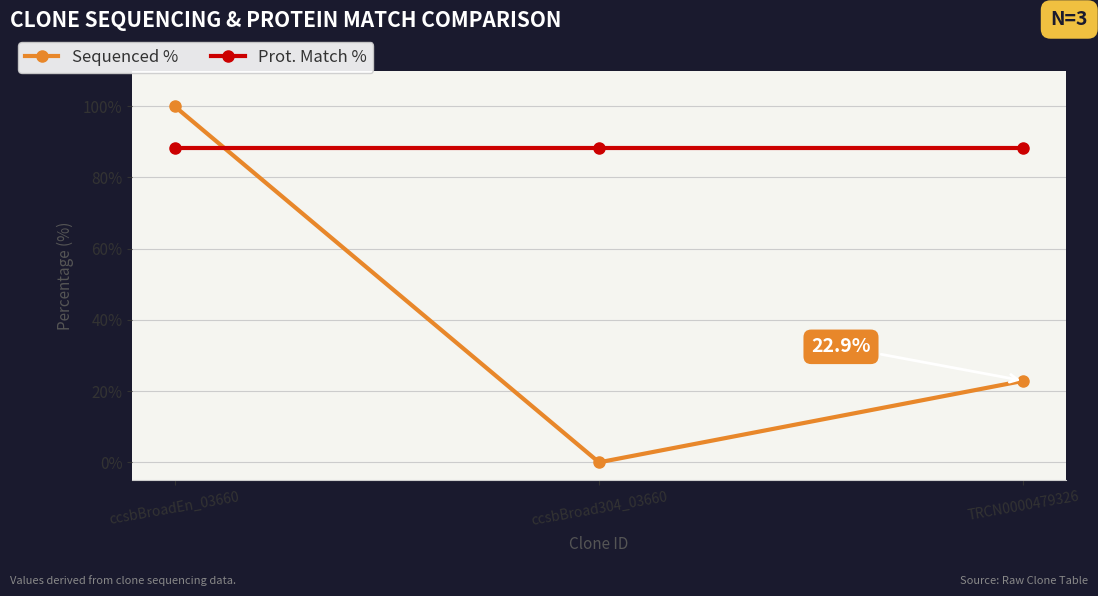

What is the spread (max minus min) of values at ccsbBroadEn_03660?

11.6